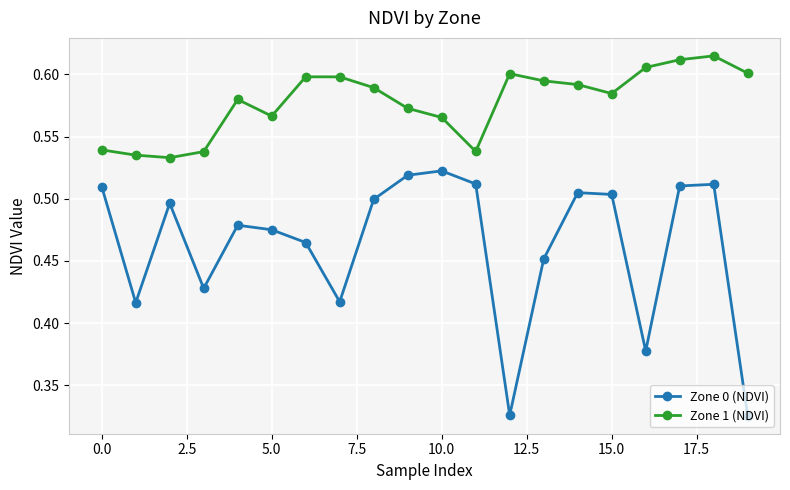

Which series has the largest total across all categories?

Zone 1 (NDVI)